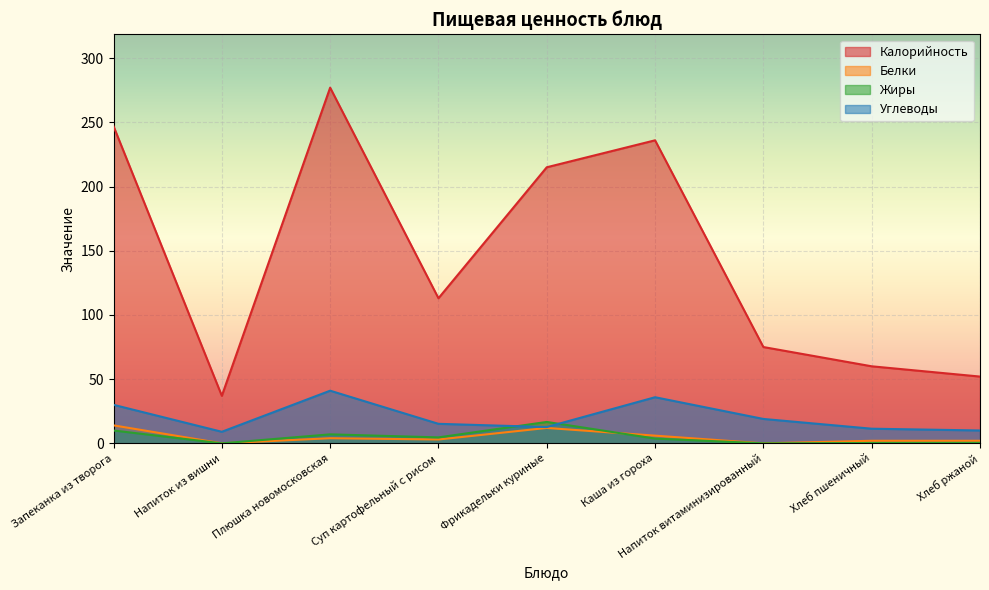

What is the value of the Углеводы point at the 3rd from the left?

41.0